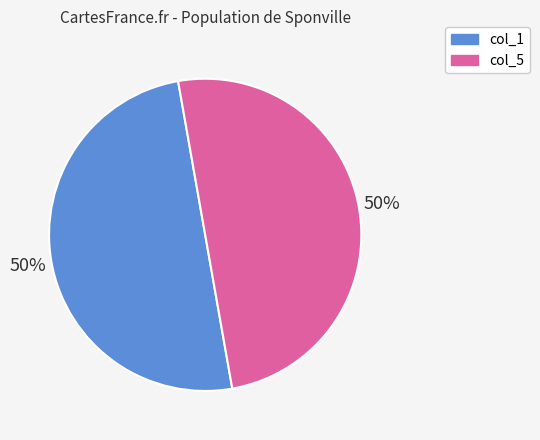

What percentage is the col_5 slice, to the nearest percent?

50%